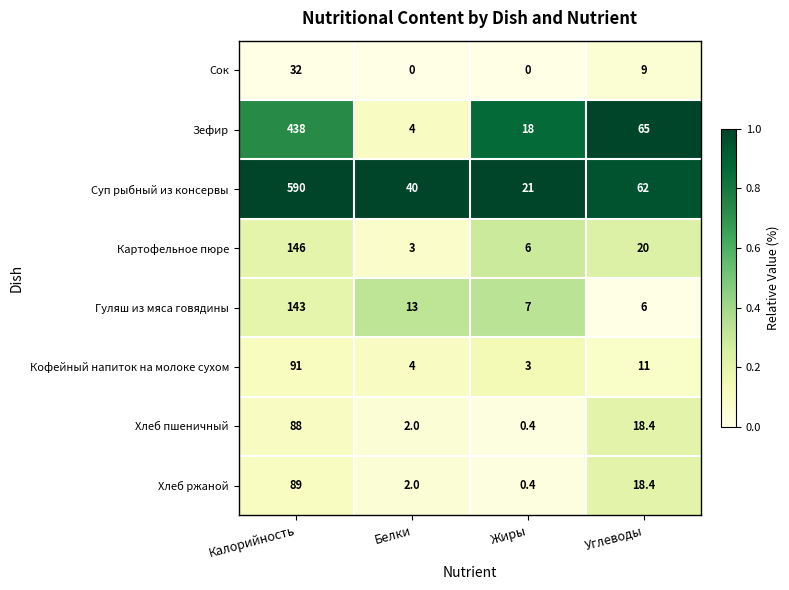

The value of Суп рыбный из консервы at Калорийность is 255.8. True or false?

False